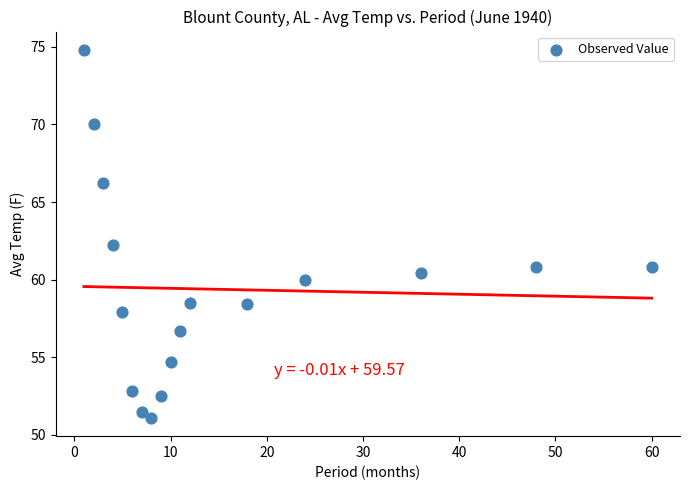

What is the range of Y values (max minus min)?

23.7